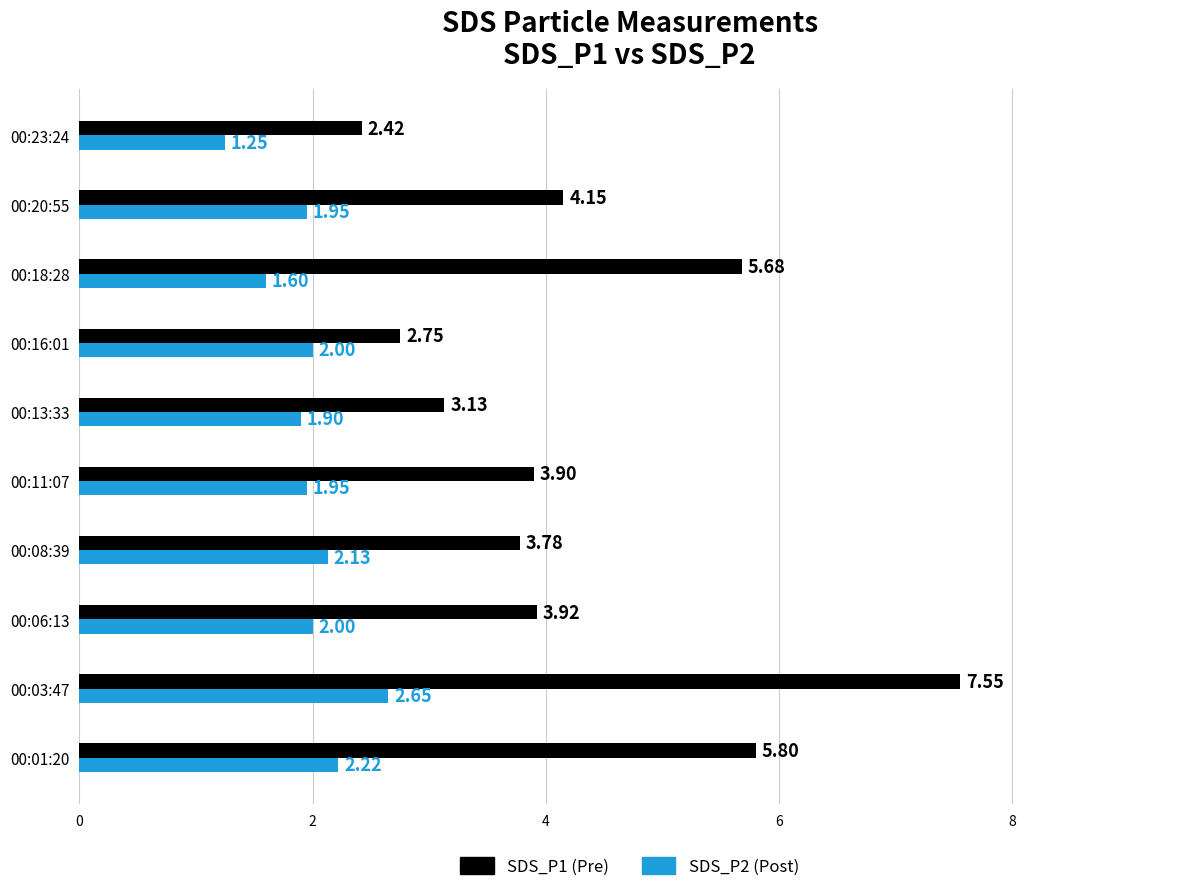

What is the difference between the second highest and minimum values in the SDS_P2 (Post) series?

1.0